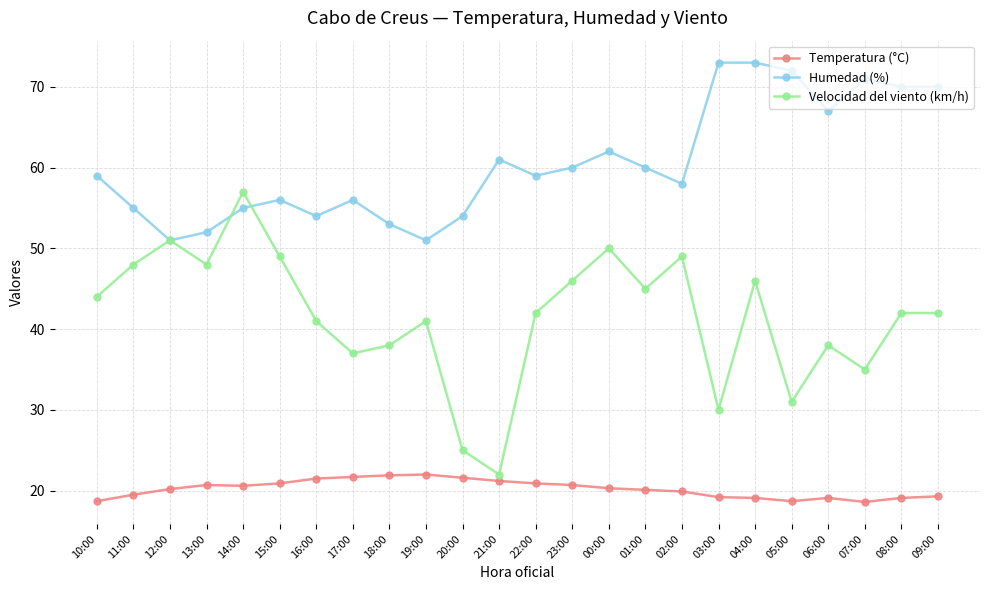

At which category is the sum across all series the highest?

04:00